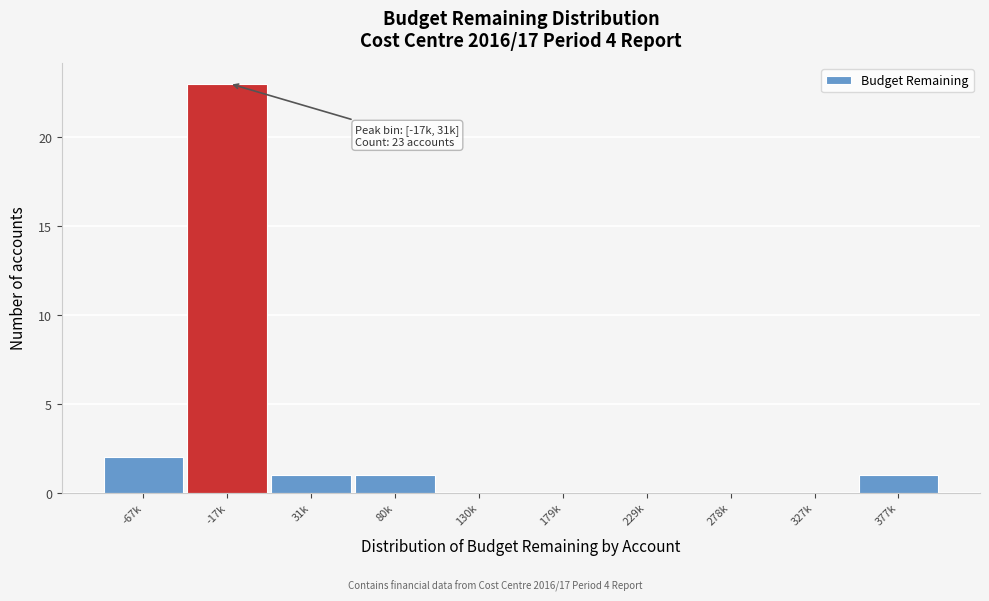

Reading right to left, extract all data points from this chart.

377k=1	327k=0	278k=0	229k=0	179k=0	130k=0	80k=1	31k=1	-17k=23	-67k=2